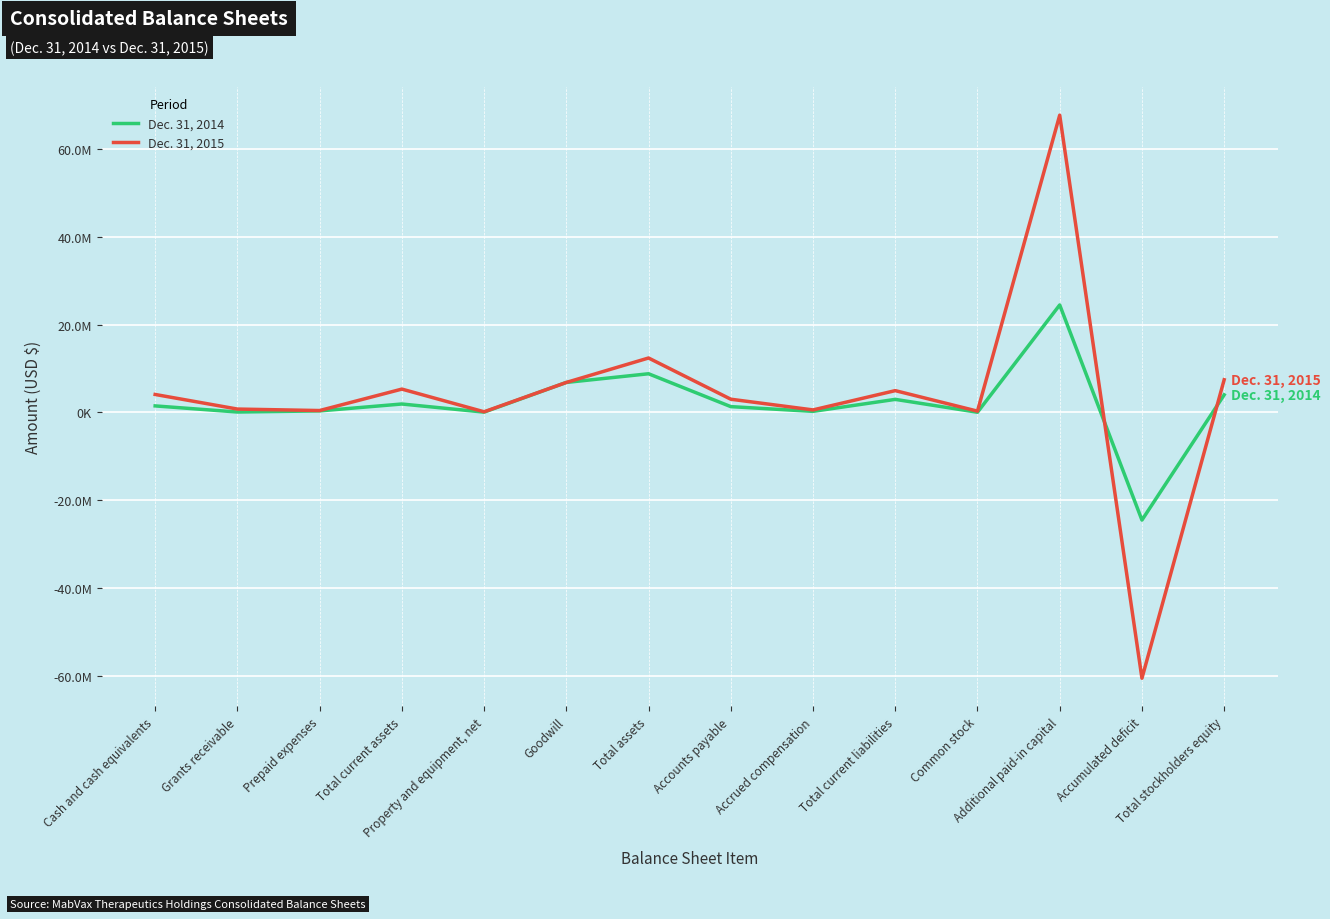

What is the value of the Dec. 31, 2014 point at the 14th from the left?

4000713